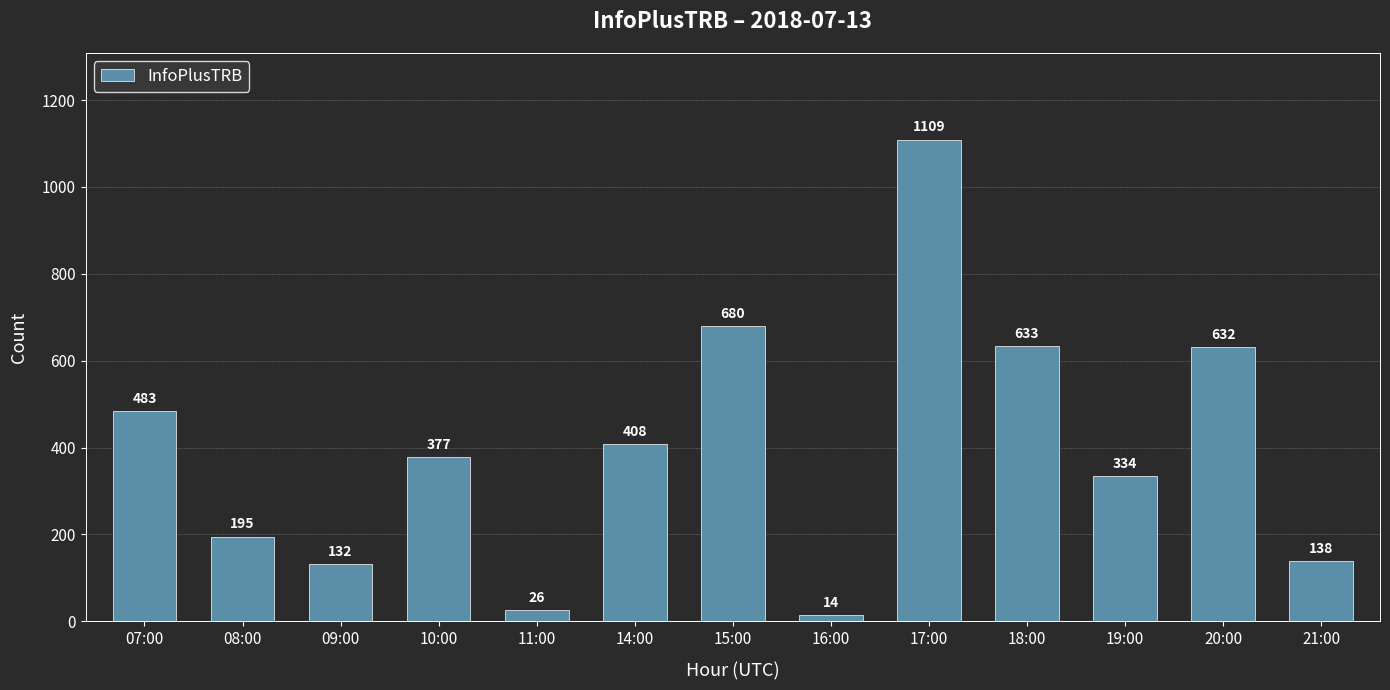

What is the value of the 8th bar from the left?

14